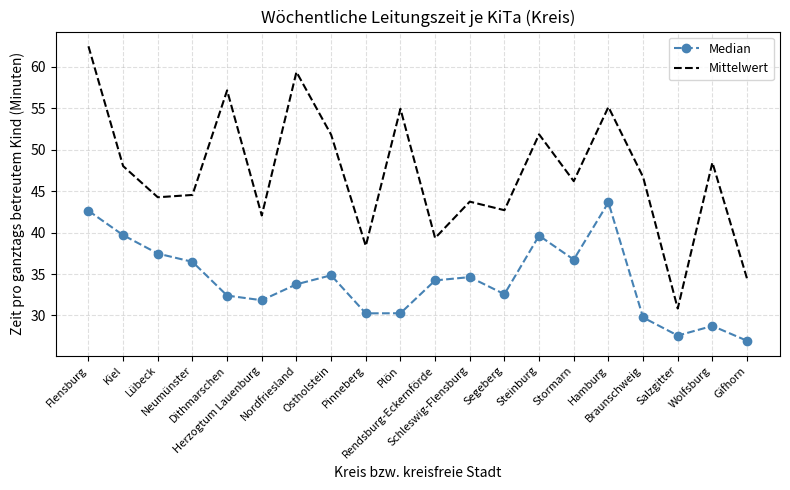

Which series has the largest range (max minus min)?

Mittelwert